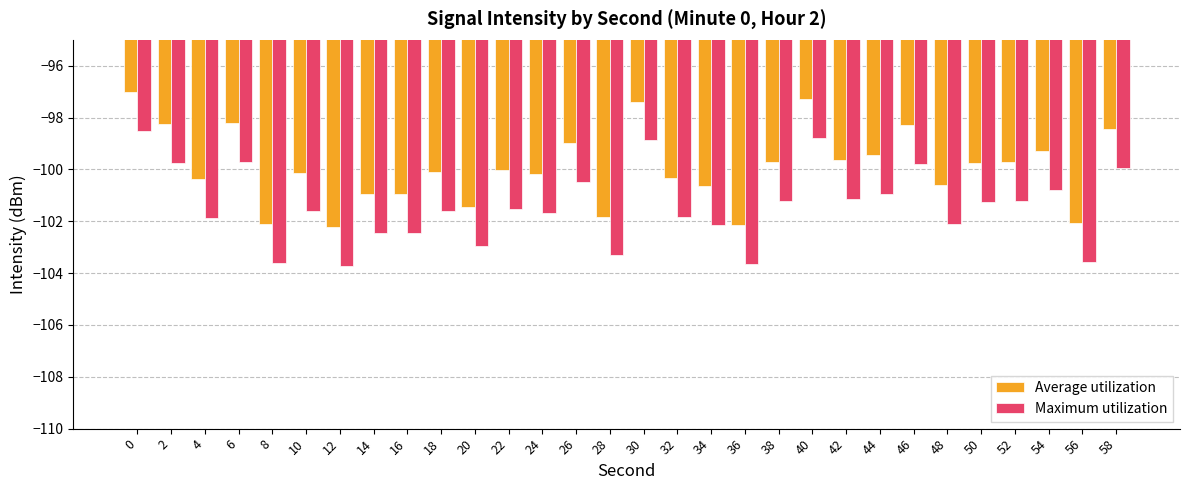

What is the sum of the Maximum utilization values at 32 and 24?

-203.5